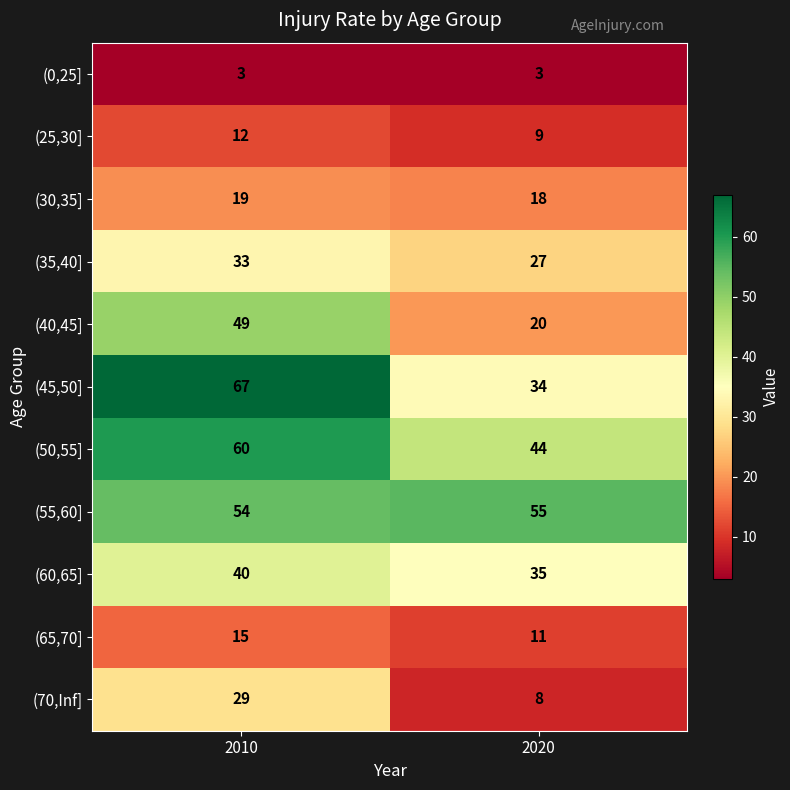

List the labels in order of (35,40] value, largest first.

2010, 2020